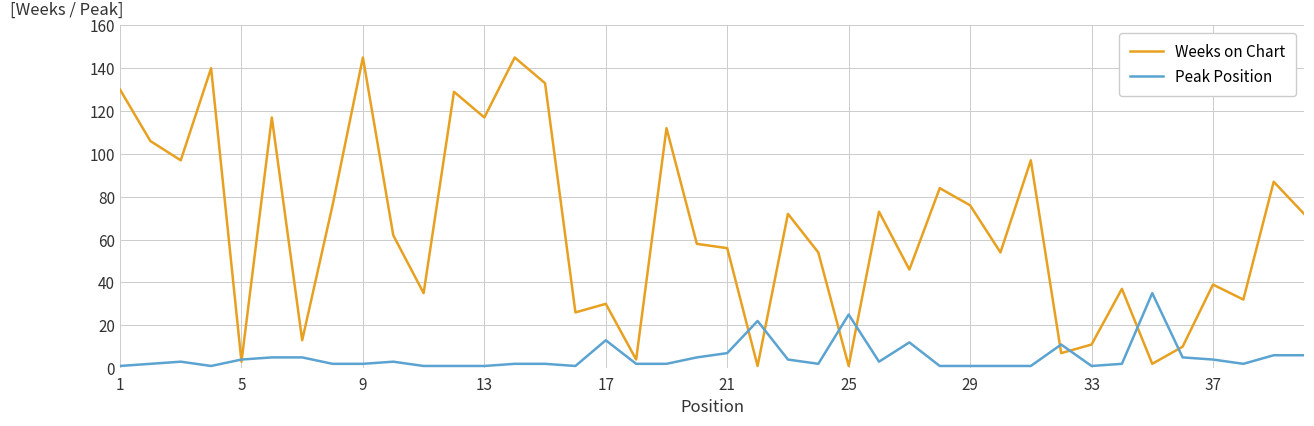

Which series has the largest total across all categories?

Weeks on Chart